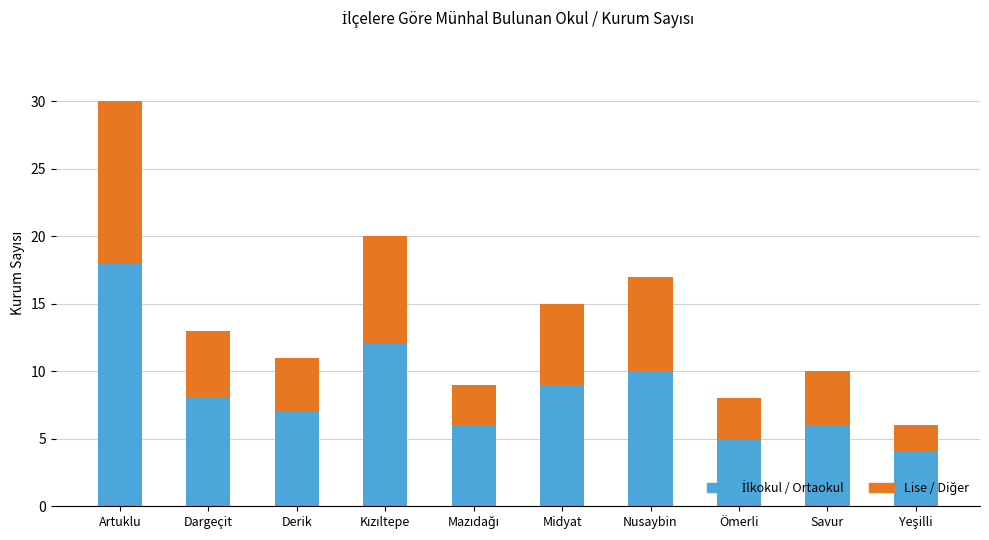

At which category is the sum across all series the highest?

Artuklu